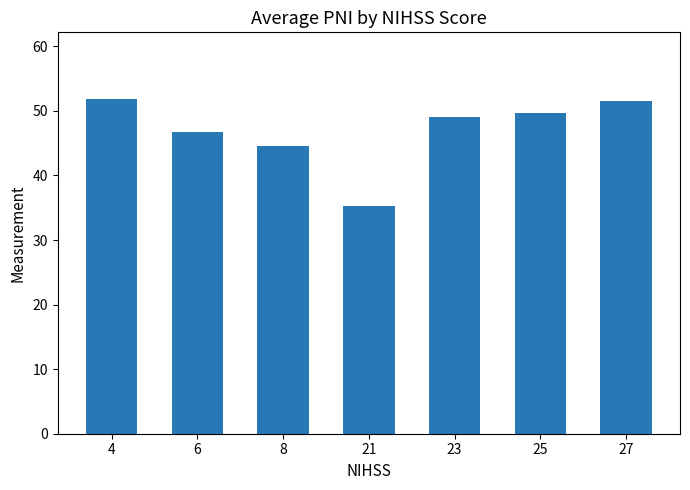

What is the greatest value displayed?

51.8